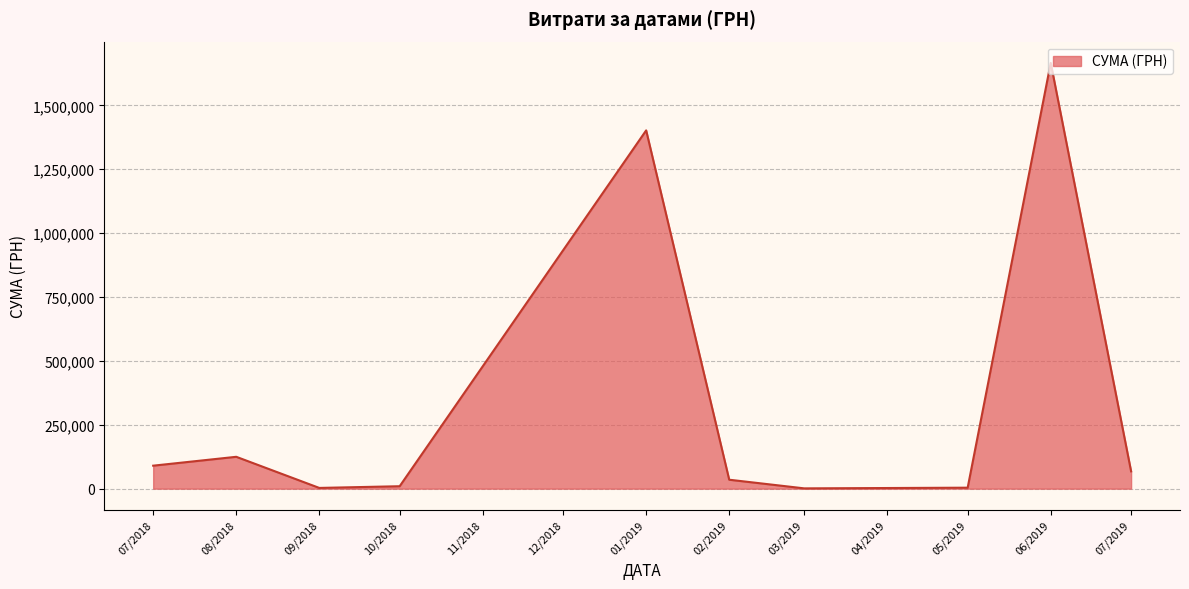

At which label is the value closest to 833678?

01/2019